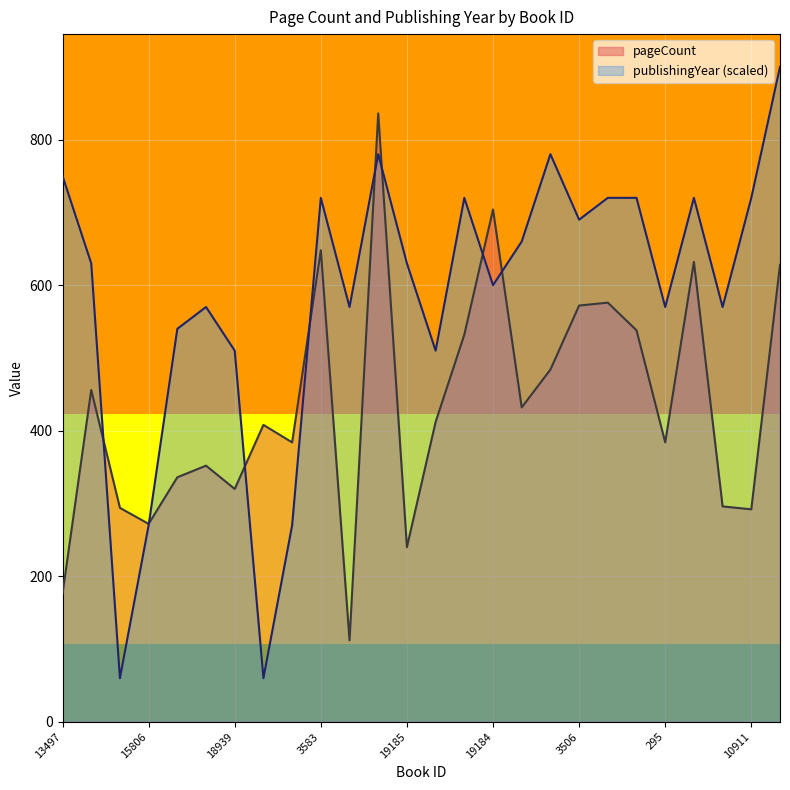

What is the highest value of the publishingYear series?

900